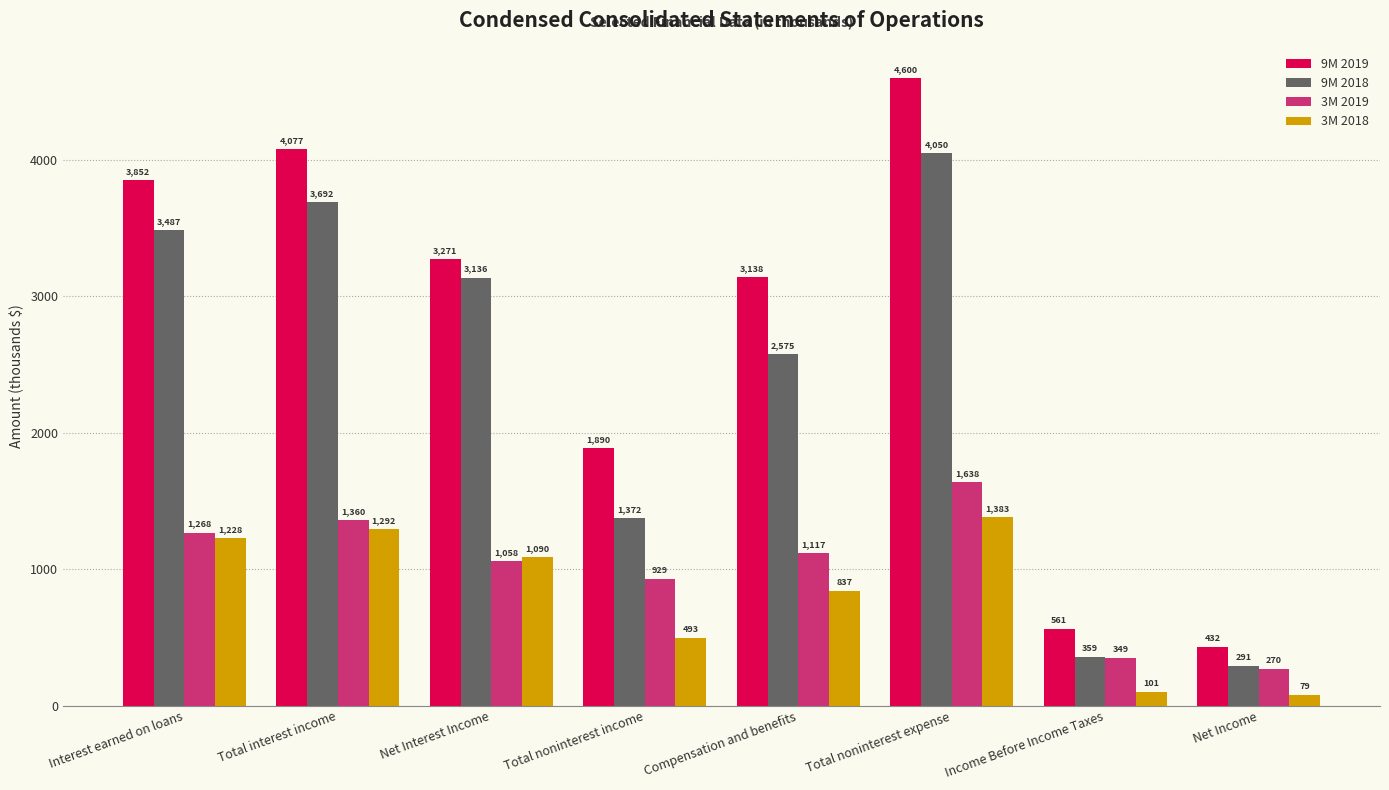

Which series has the largest range (max minus min)?

9M 2019